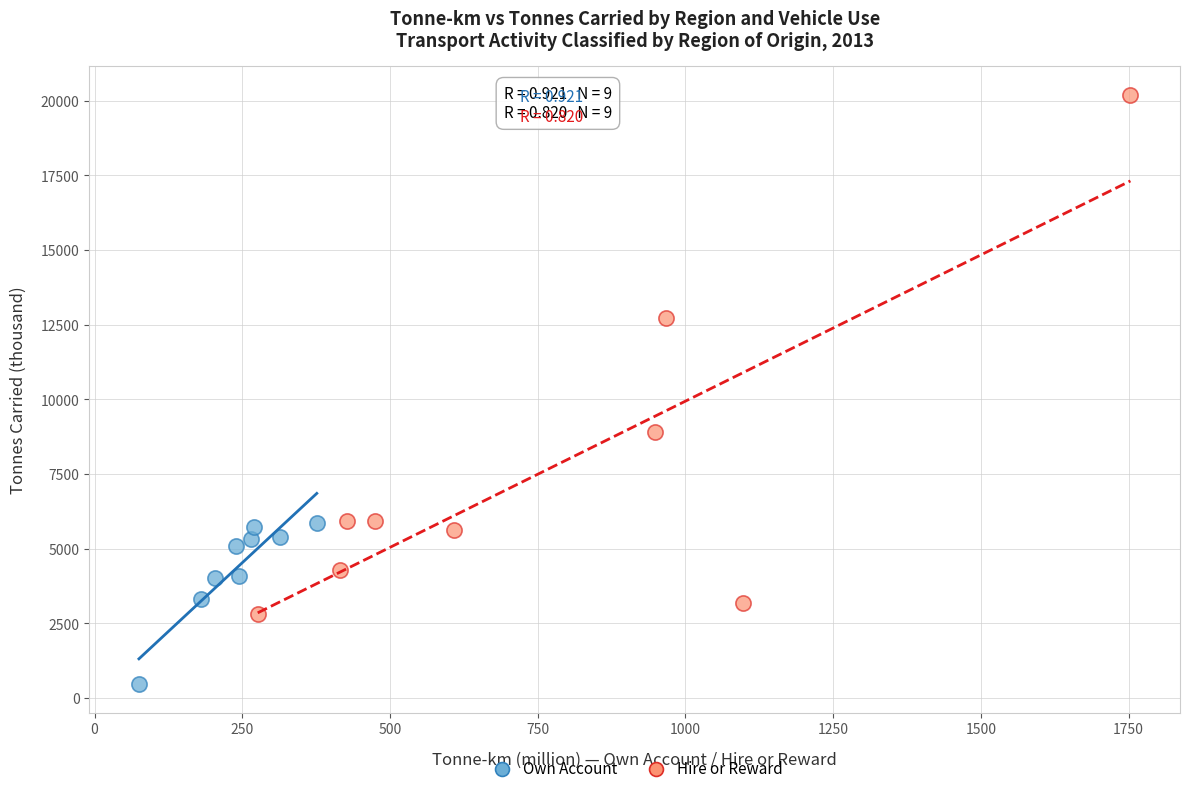

Which series has the widest spread of Y values?

Hire or Reward